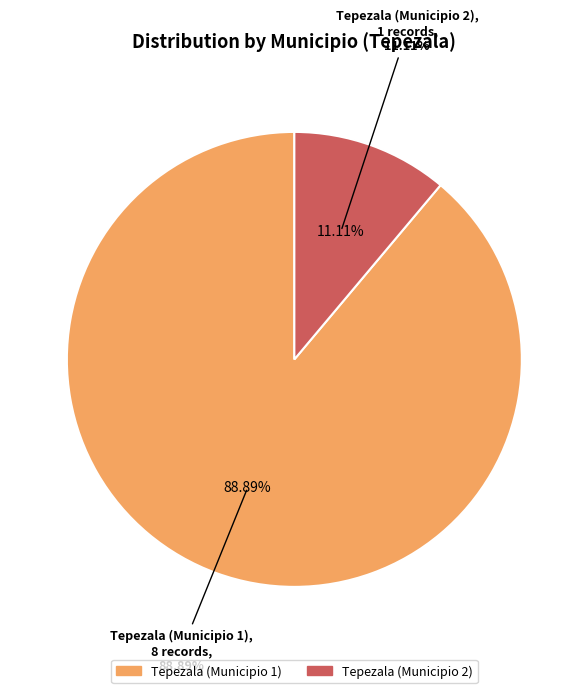

Count the number of slices in the pie.

2